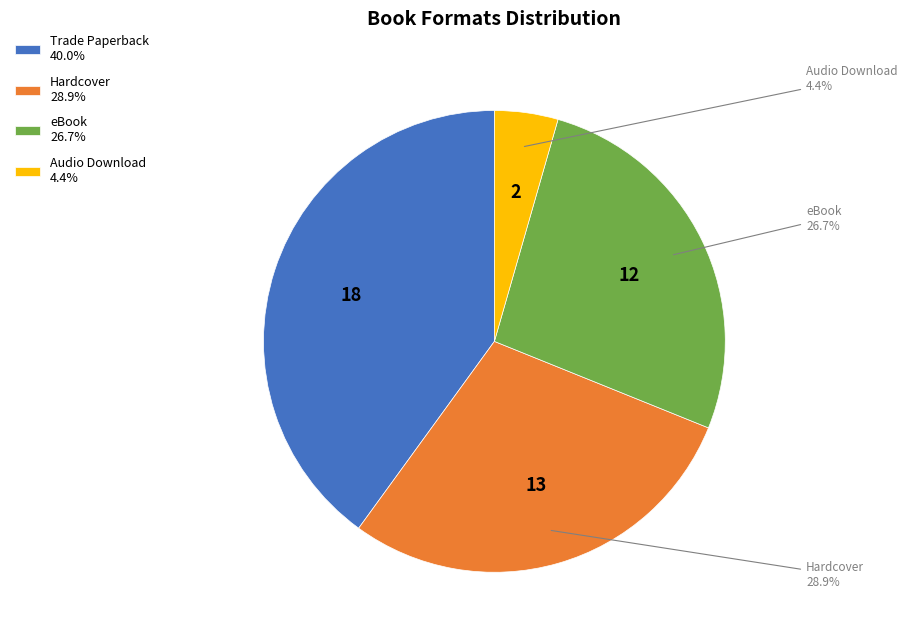

Does any single category account for the majority?

No